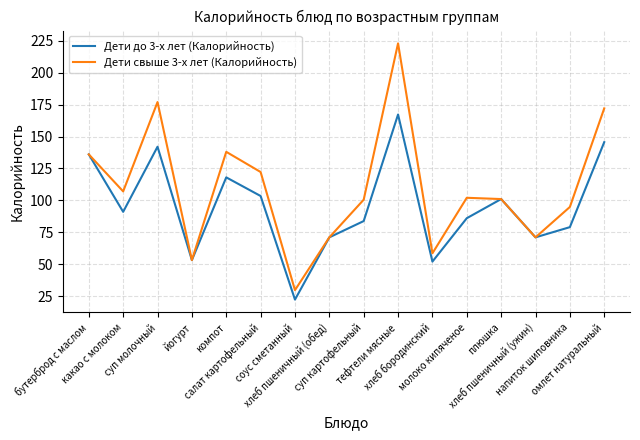

List the series in order of their peak value, lowest first.

Дети до 3-х лет (Калорийность), Дети свыше 3-х лет (Калорийность)